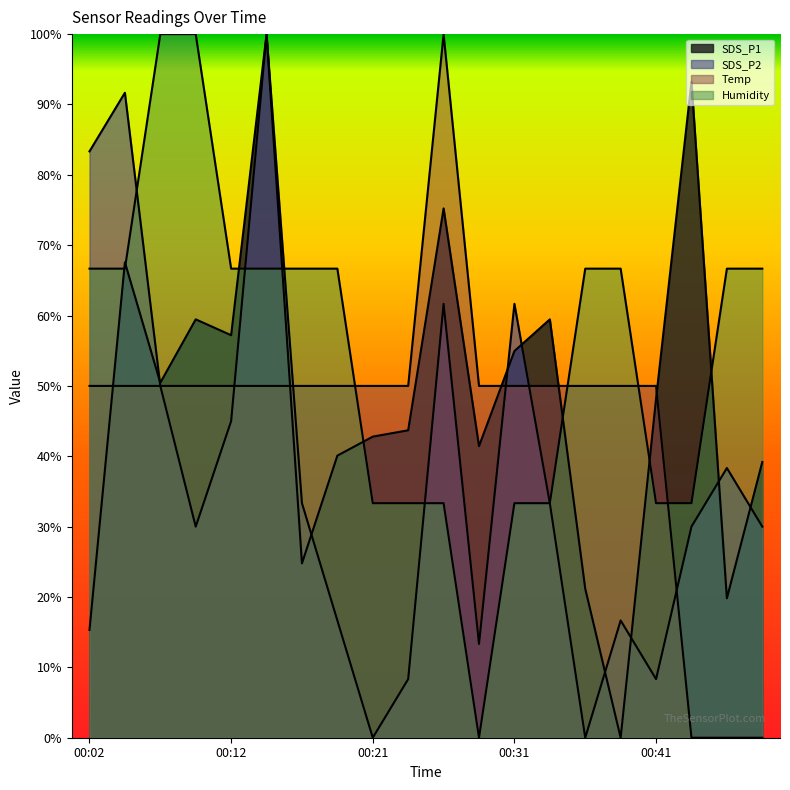

What is the sum of the Humidity values at 00:46 and 00:29?

0.7